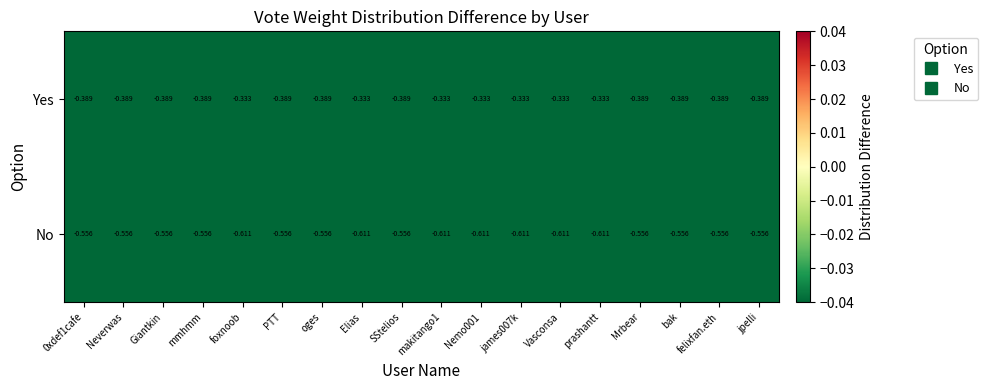

How many data points does each series have?

18